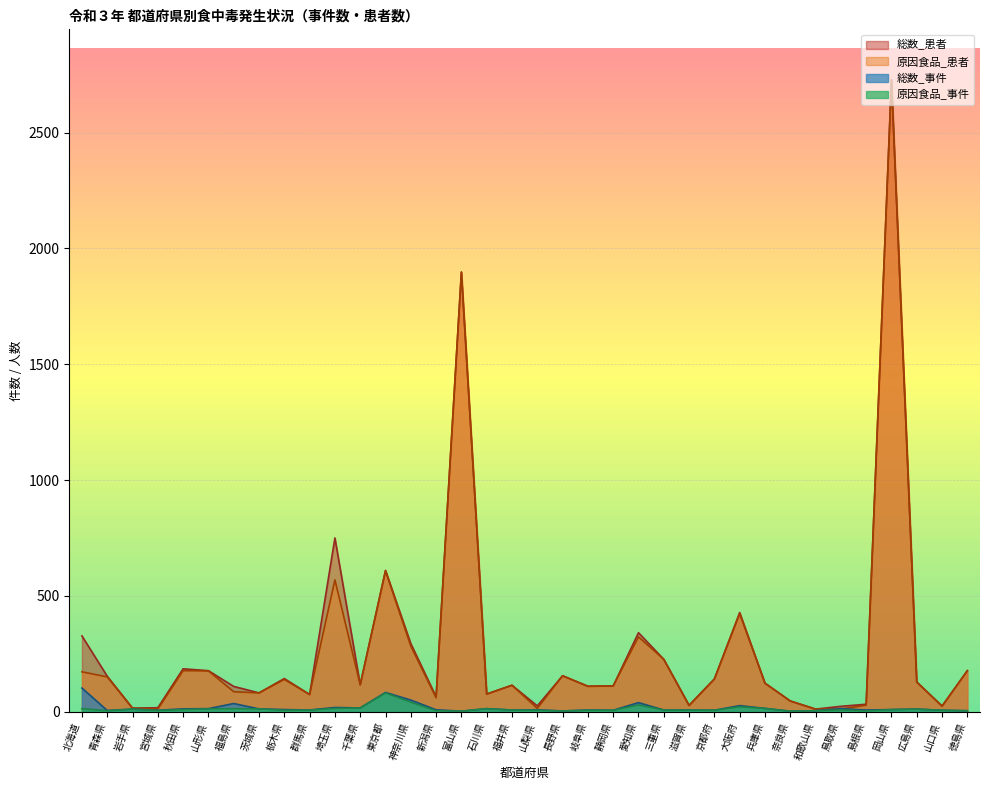

Reading right to left, extract all data points from this chart.

総数_事件: 4	6	11	9	7	13	4	2	14	26	6	7	7	39	6	7	3	8	7	13	2	8	50	83	16	18	7	9	12	35	13	12	6	11	5	102
総数_患者: 177	24	128	2728	32	23	11	46	123	428	141	27	226	341	111	110	155	25	114	76	1898	64	294	610	116	750	74	143	81	109	177	185	17	15	153	327
原因食品_事件: 4	6	11	9	3	8	4	2	14	21	6	7	7	29	6	6	3	6	7	13	2	4	41	81	16	14	7	6	12	13	12	9	5	11	4	13
原因食品_患者: 177	24	128	2728	28	11	11	46	123	423	141	27	226	323	111	109	155	14	114	76	1898	60	283	608	116	569	74	139	81	86	176	177	11	15	150	172